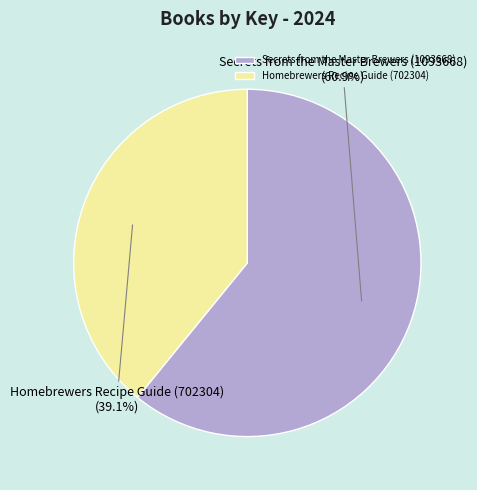

How many slices are in this pie chart?

2